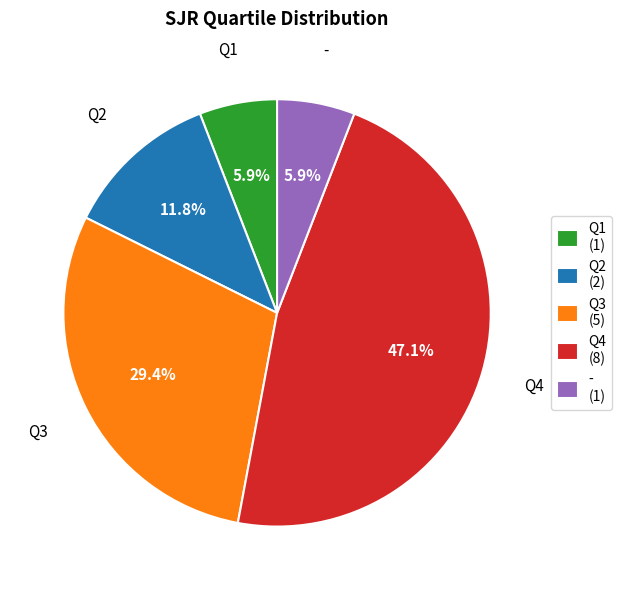

Is there any slice that represents more than half of the pie?

No